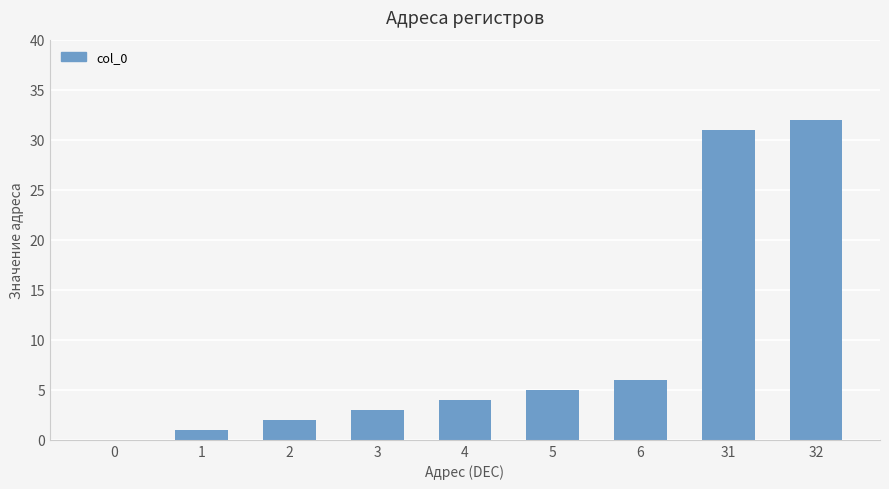

What is the ratio of the value at 4 to the value at 1?

4.0